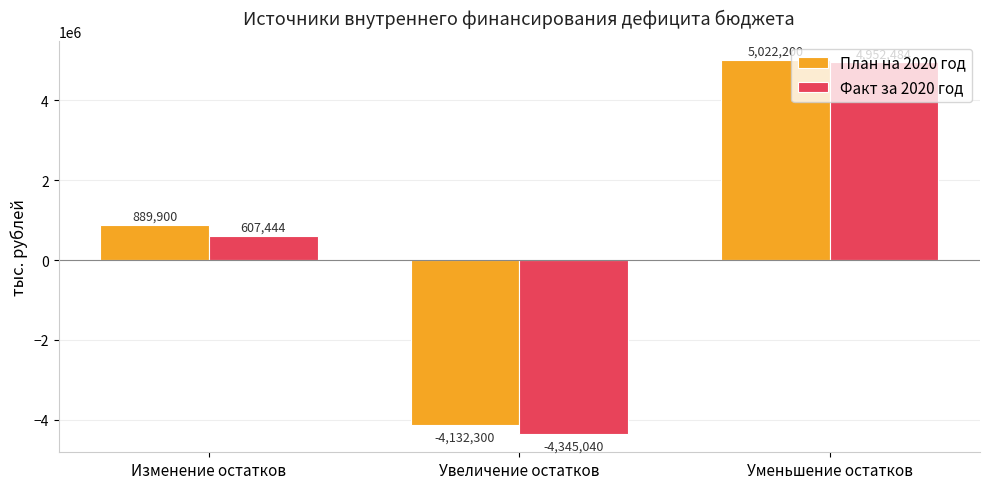

Does the chart contain any negative values?

Yes